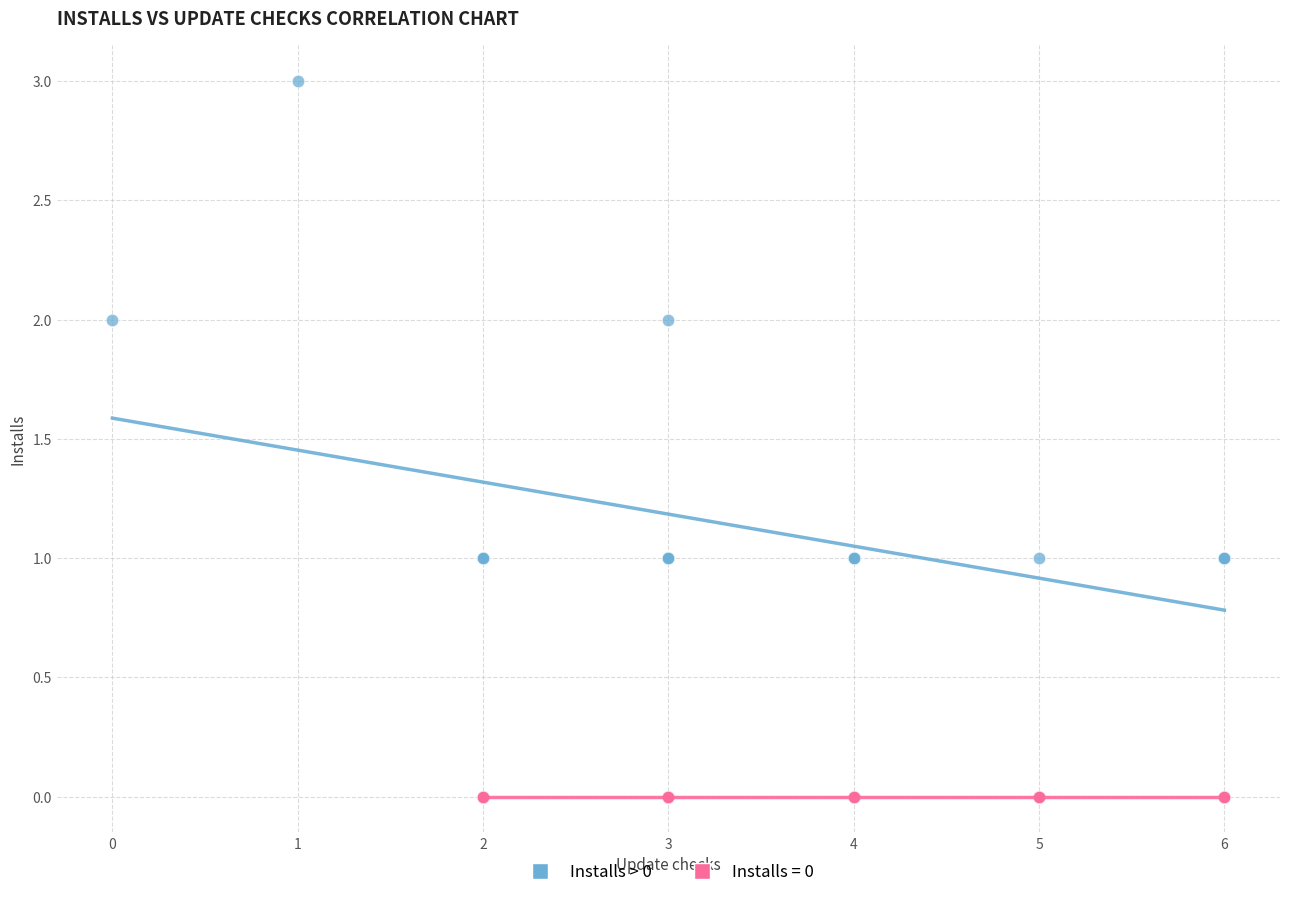

Which series reaches the maximum Y coordinate?

Installs > 0